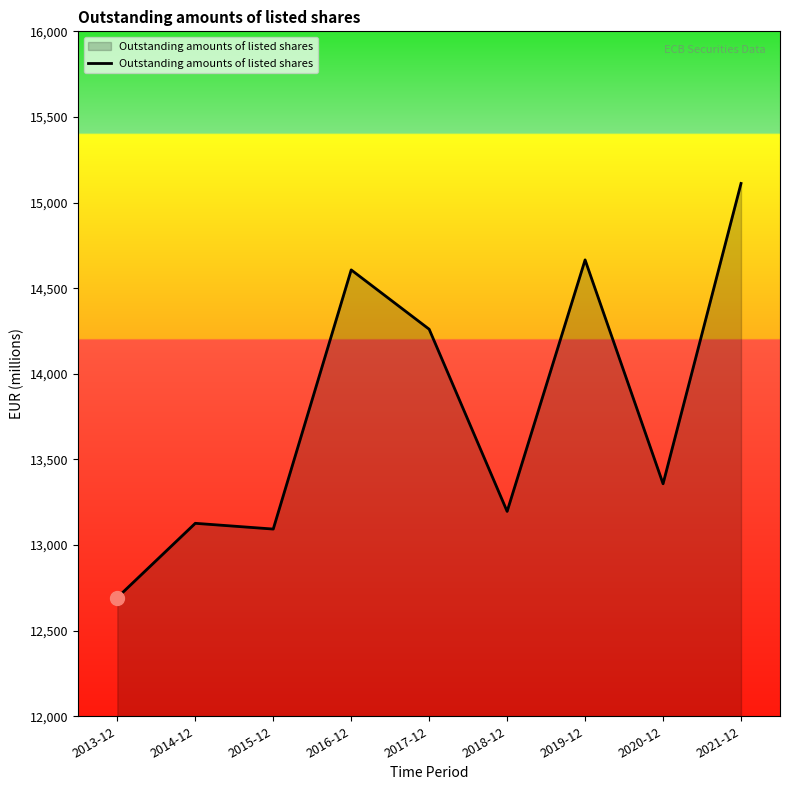

At which label is the value closest to 13902?

2017-12